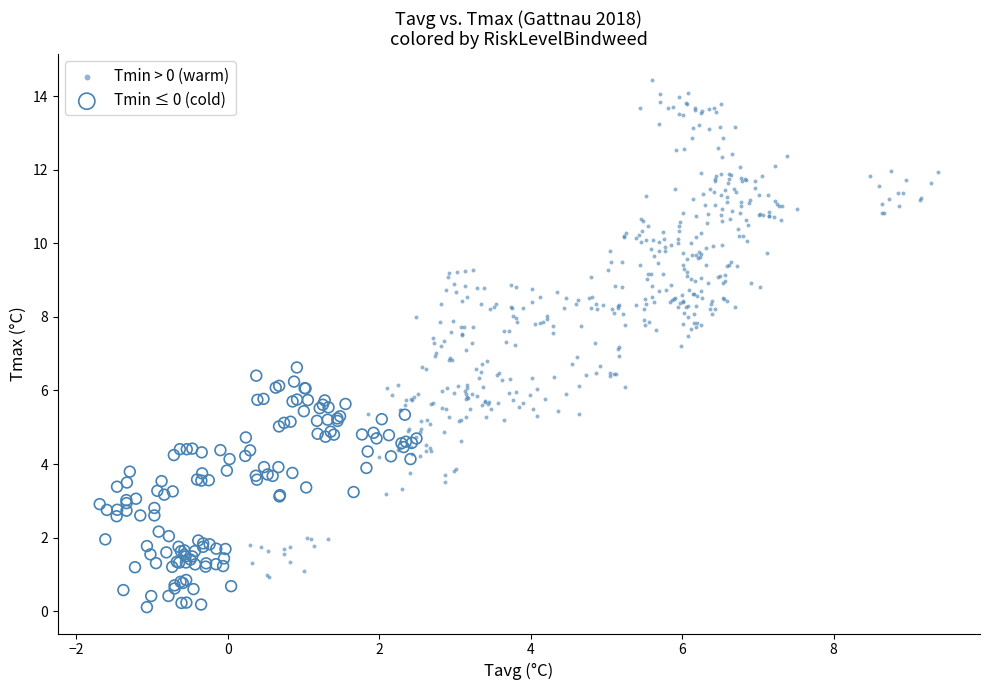

Which series reaches the minimum Y coordinate?

Tmin ≤ 0 (cold)